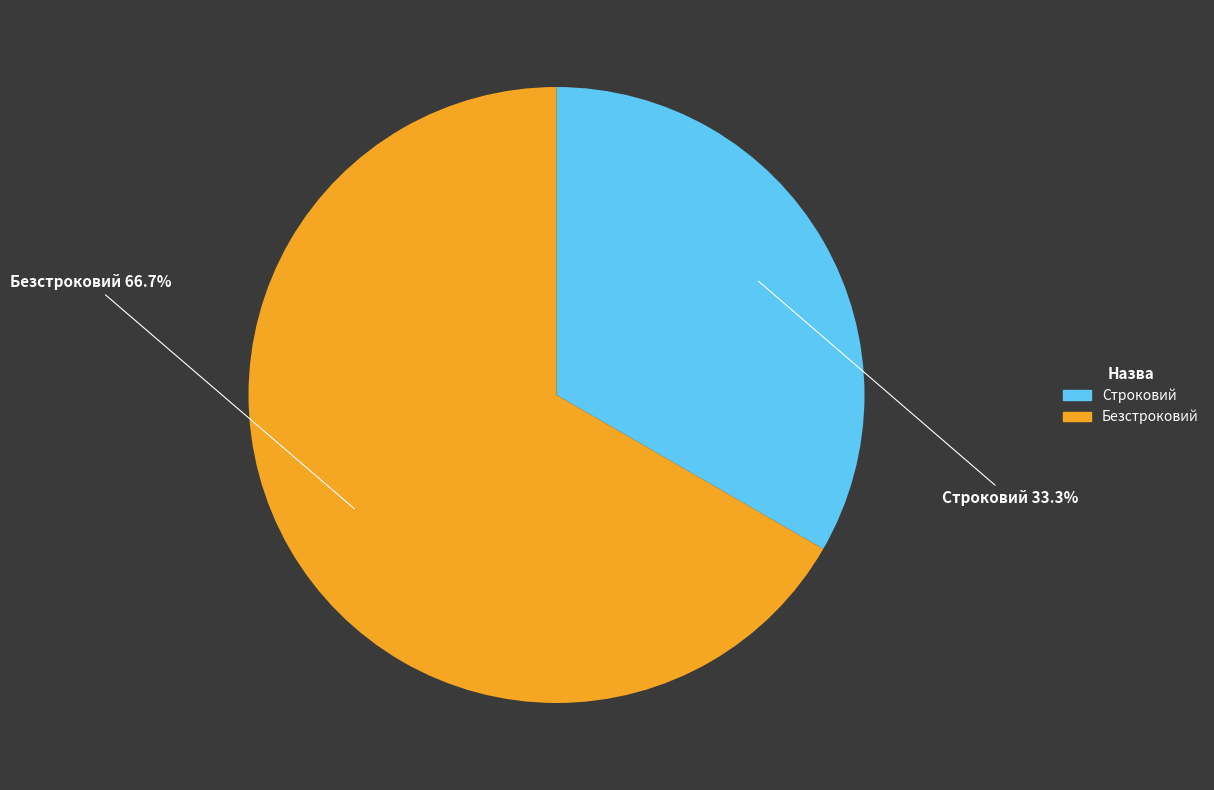

Rank the categories by value from highest to lowest.

Безстроковий, Строковий